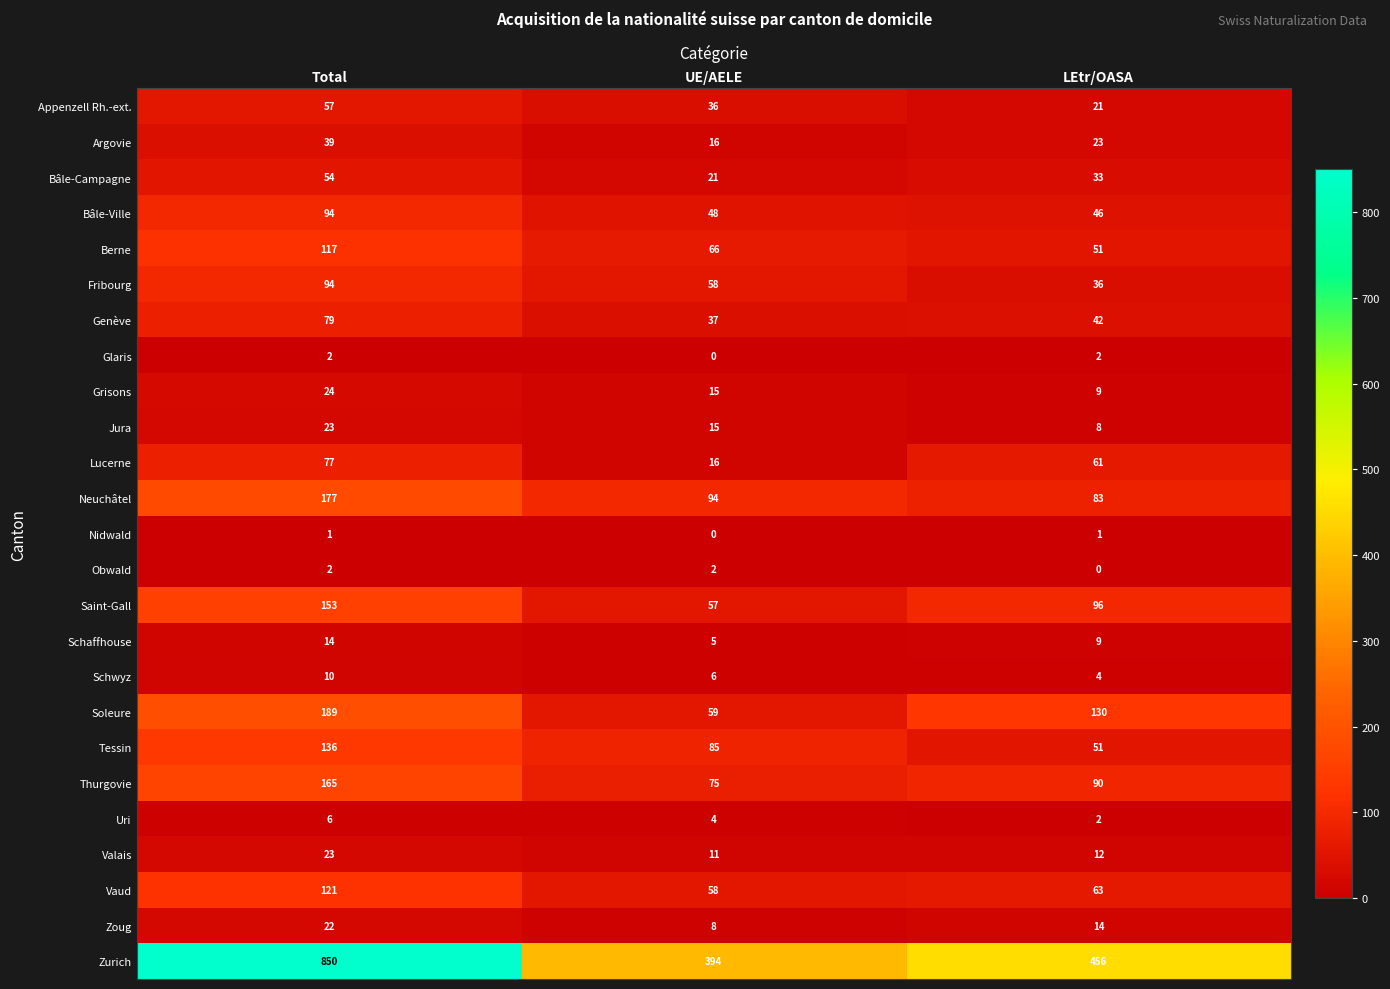

How many distinct data groups are displayed?

25